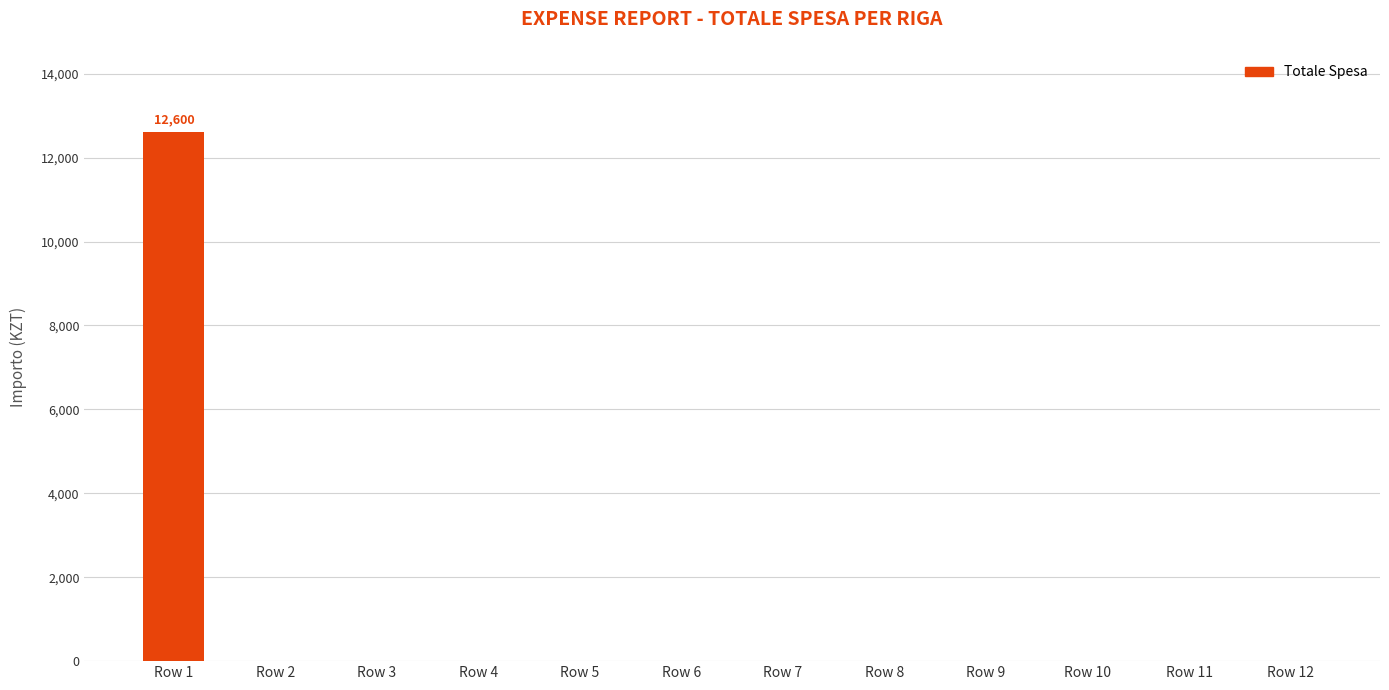

What is the greatest value displayed?

12600